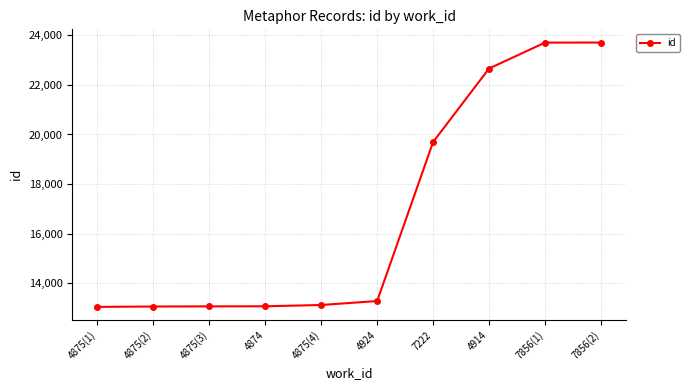

True or false: the data shows 17924 at 4874.

False